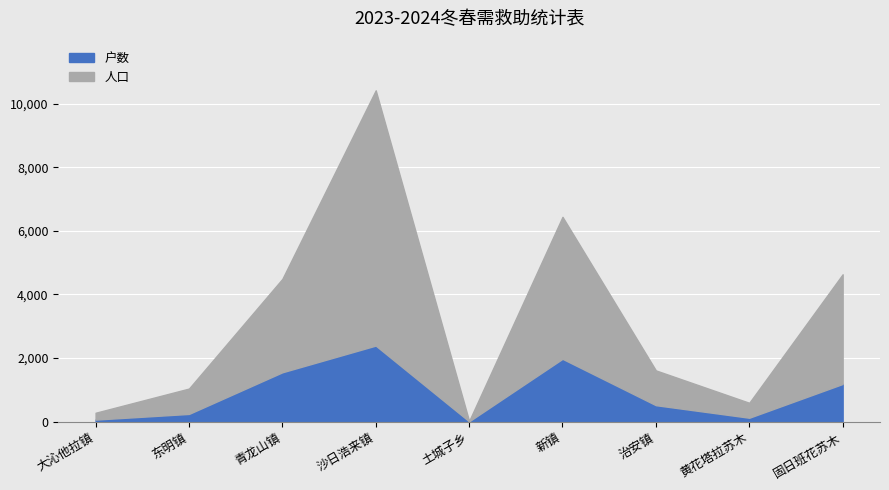

Rank the series at 固日班花苏木 from lowest to highest value.

户数, 人口